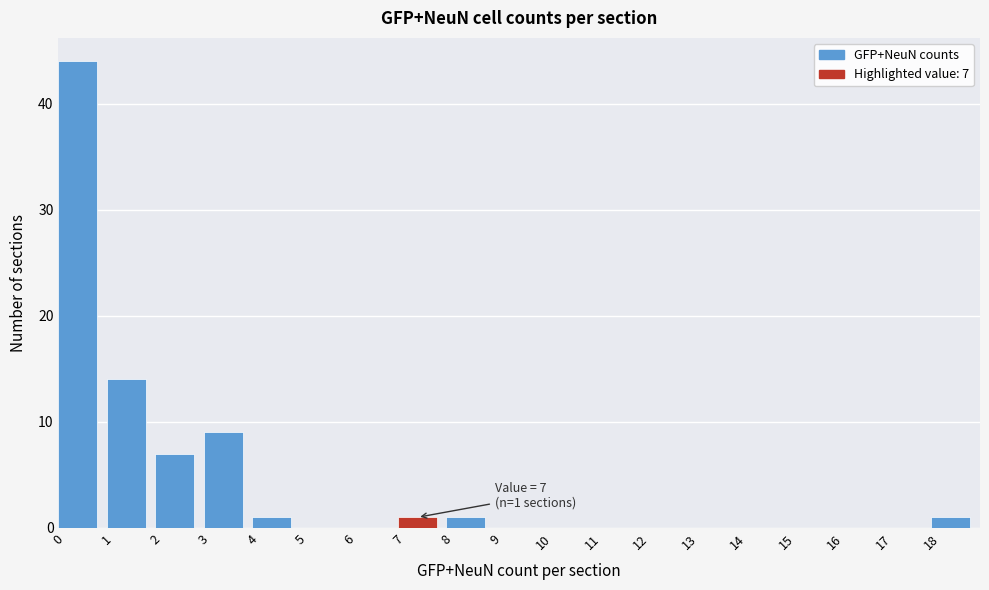

Which range on the x-axis has the tallest bar?

0 to 1